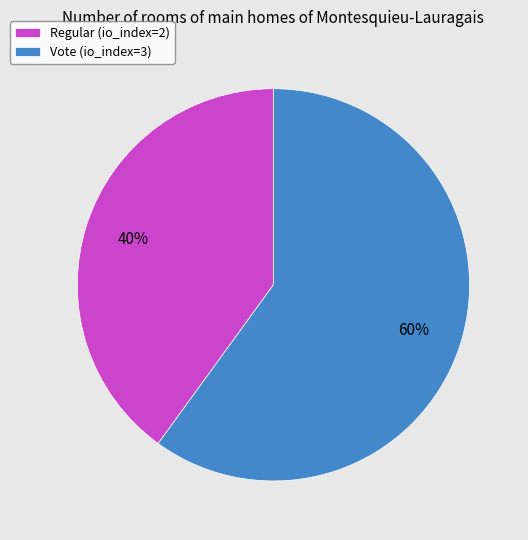

To the nearest percent, what portion does Regular (io_index=2) represent?

40%